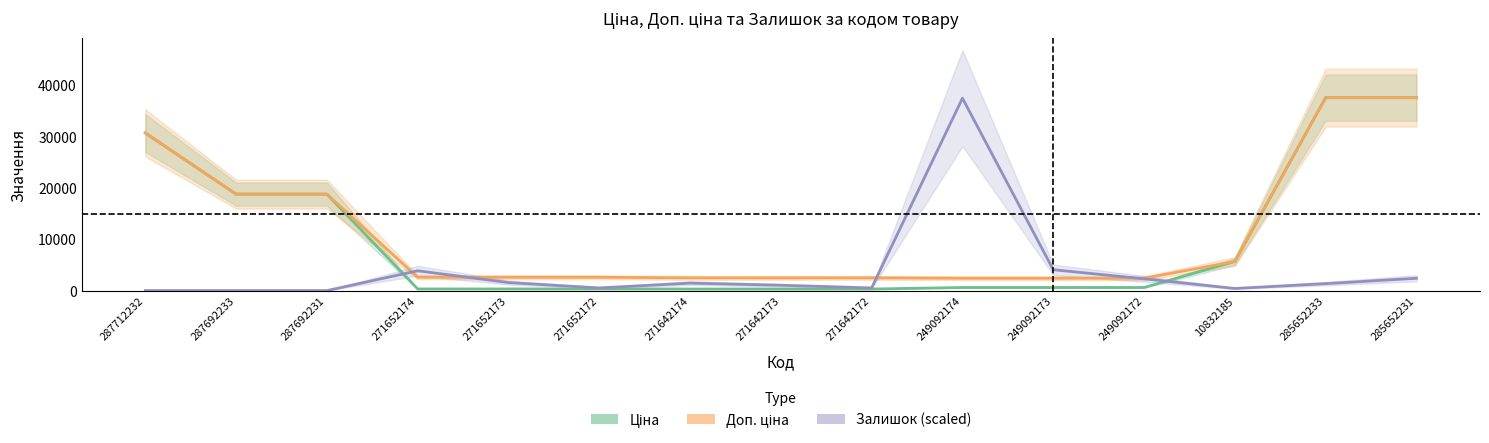

What are all the series names shown in the legend?

Ціна, Доп. ціна, Залишок (scaled)